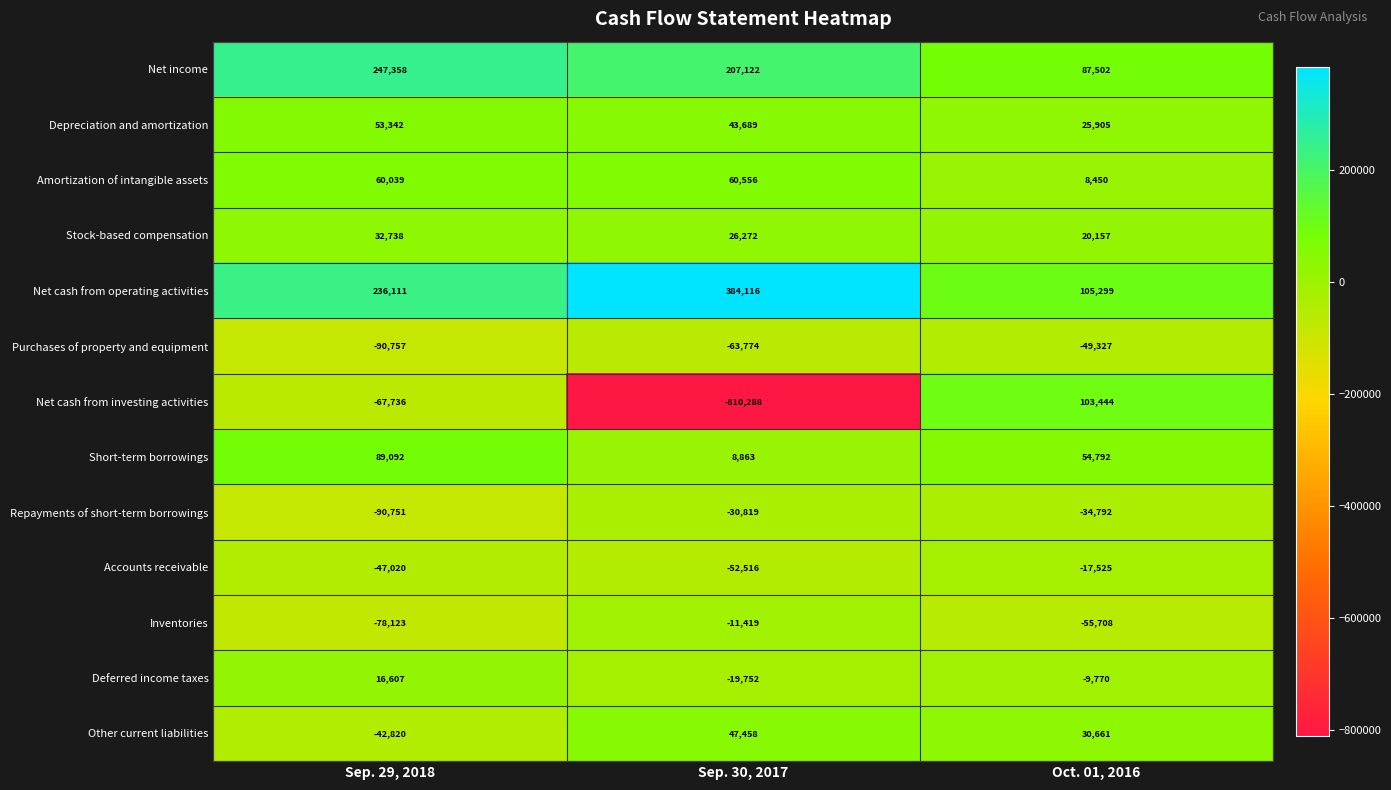

The value of Purchases of property and equipment at Sep. 29, 2018 is -157496. True or false?

False